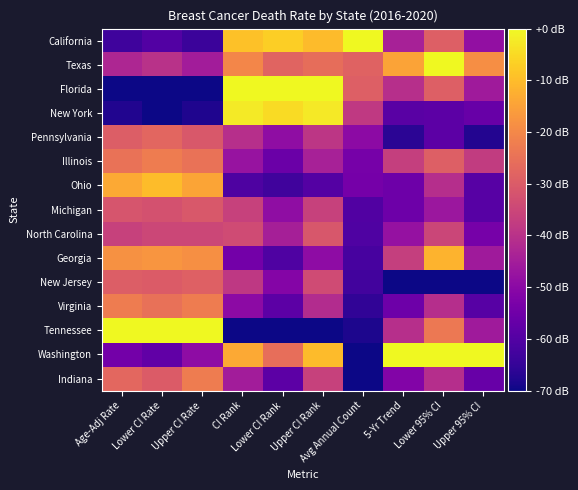

Which has a higher value, Upper CI Rank or Avg Annual Count?

Avg Annual Count